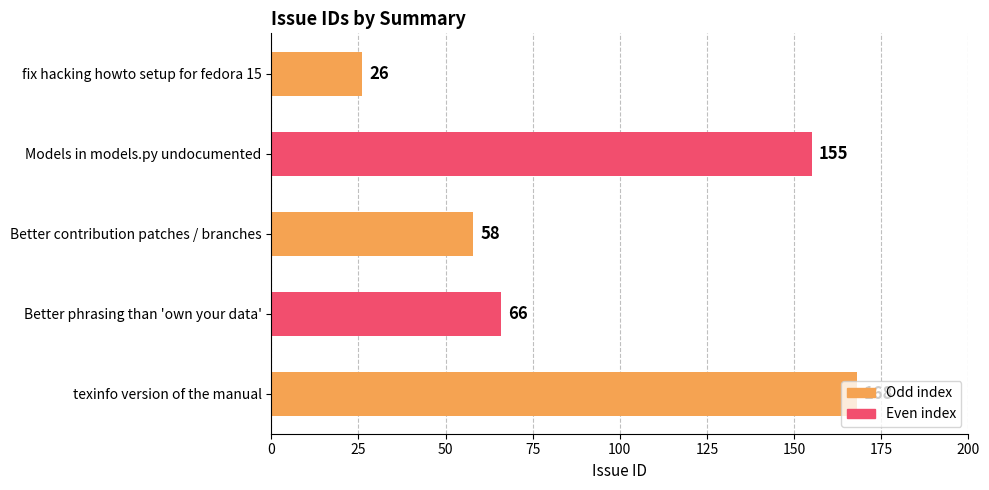

Between Better phrasing than 'own your data' and fix hacking howto setup for fedora 15, which is larger?

Better phrasing than 'own your data'